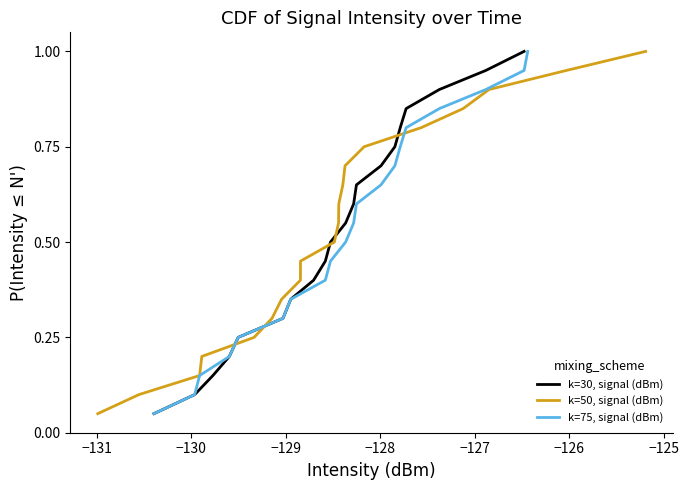

What is the maximum value for k=30, signal (dBm)?

1.0